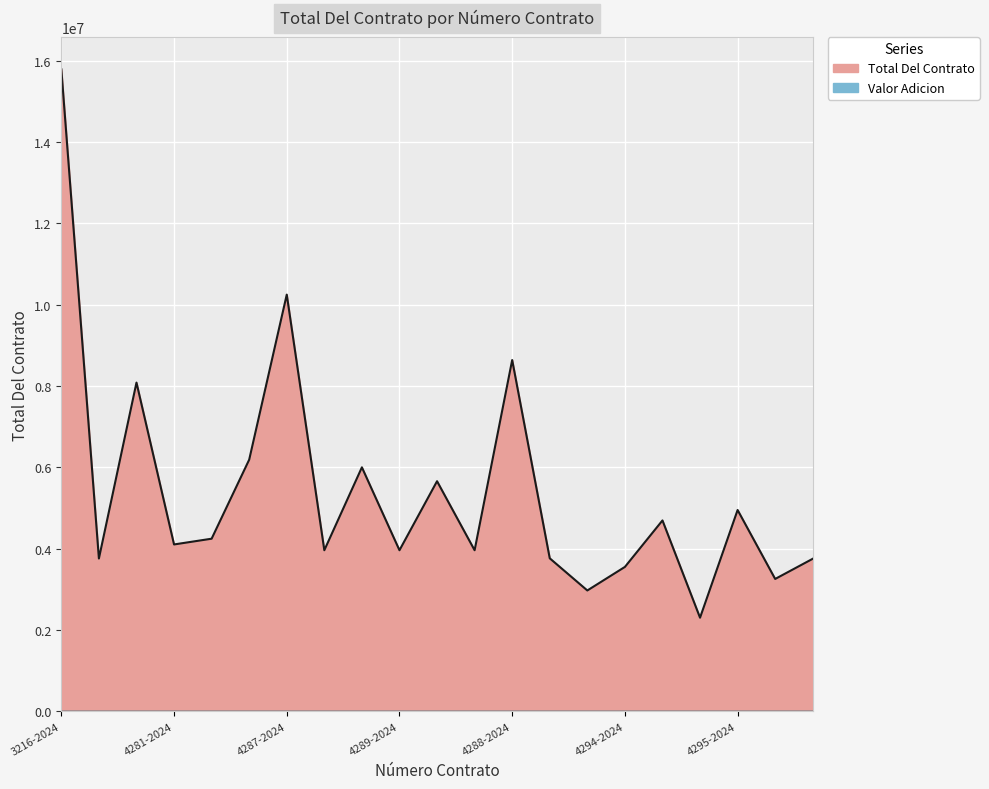

True or false: the data shows 15793333 at 3216-2024.

True